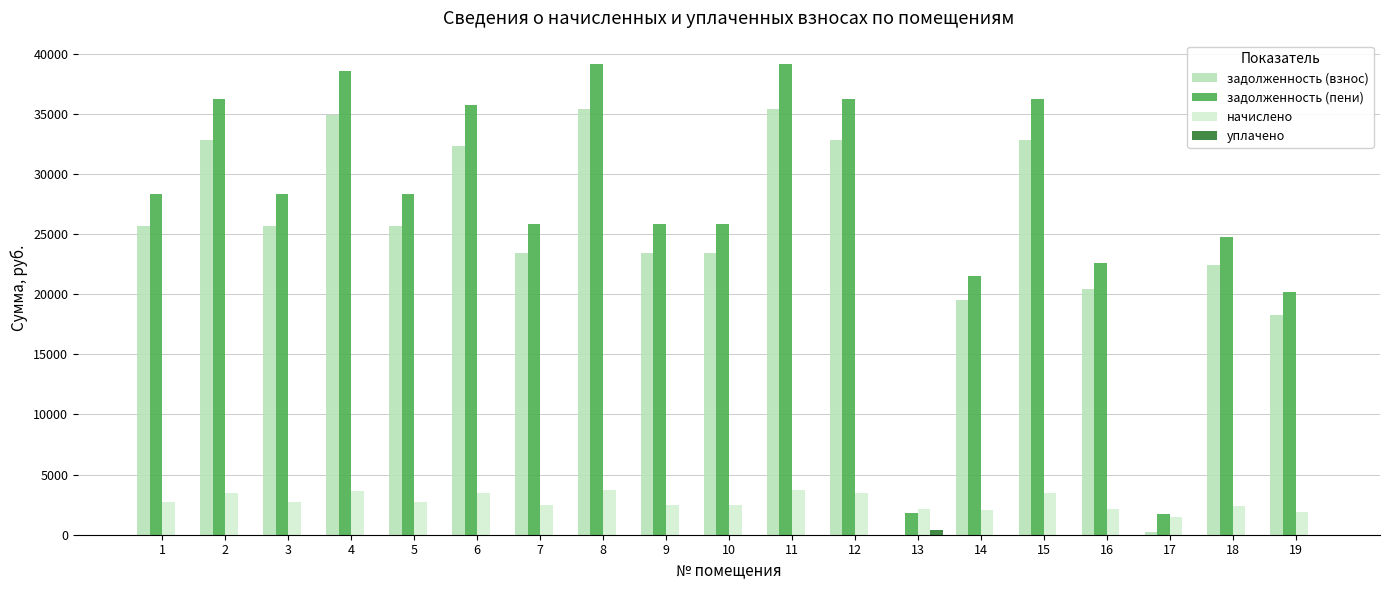

Between 4 and 14, which series saw the biggest shift?

задолженность (пени)